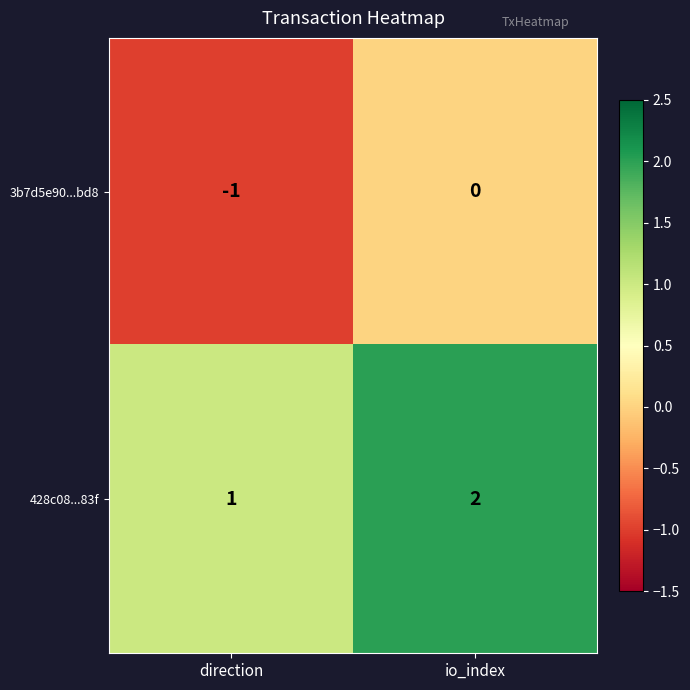

Rank the series by their maximum value, from lowest to highest.

3b7d5e90...bd8, 428c08...83f